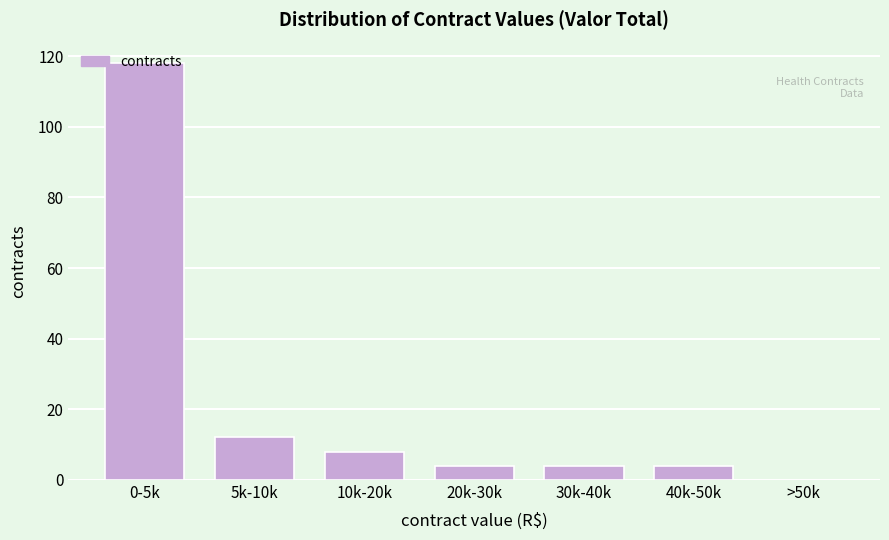

What is the sum of all values?

150